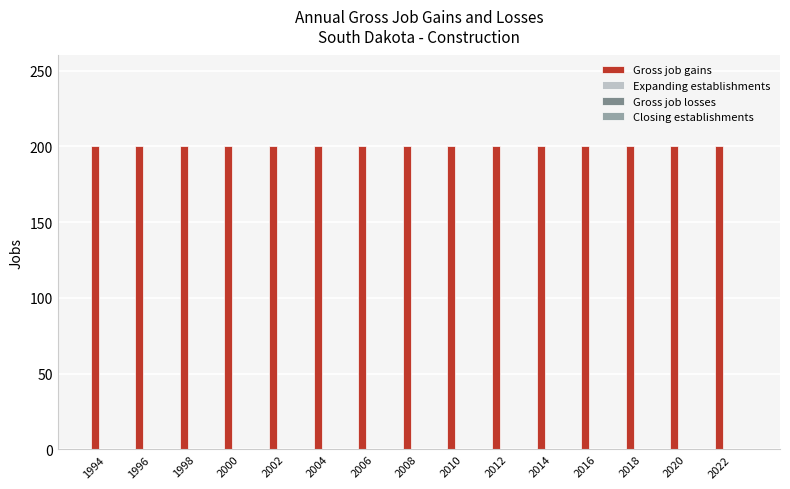

What is the value of the Gross job gains bar at the 14th from the left?

200